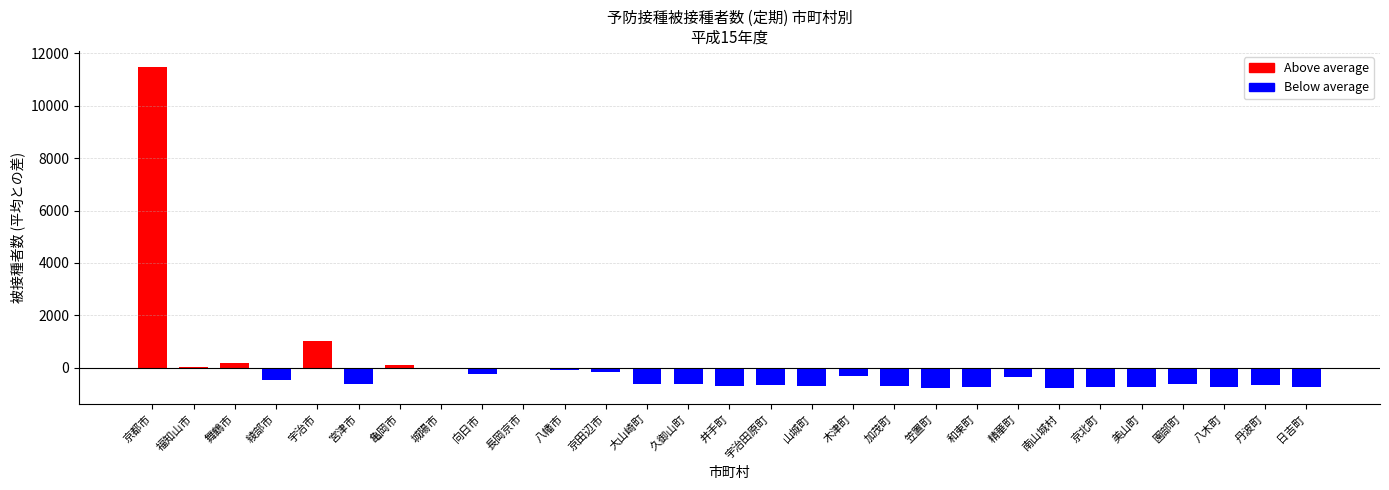

What is the label of the 23rd bar from the right?

亀岡市